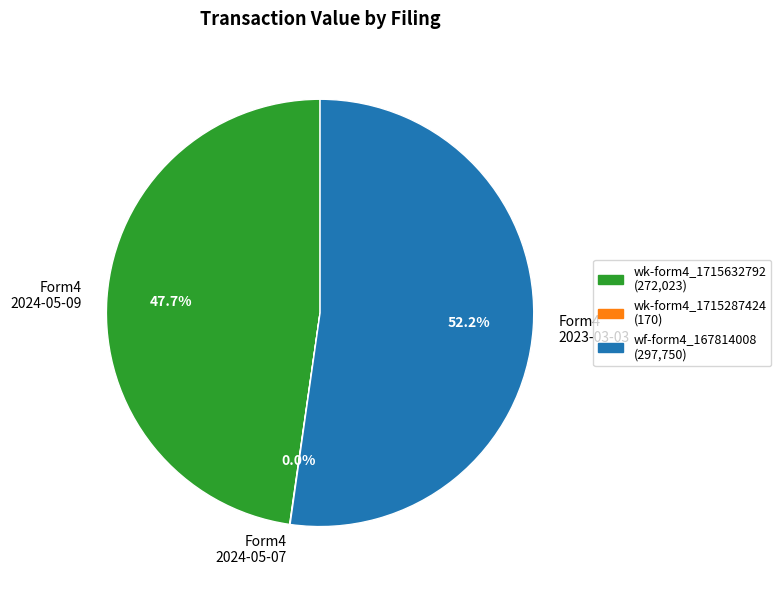

Which category has the biggest portion of the pie?

Form4 2023-03-03